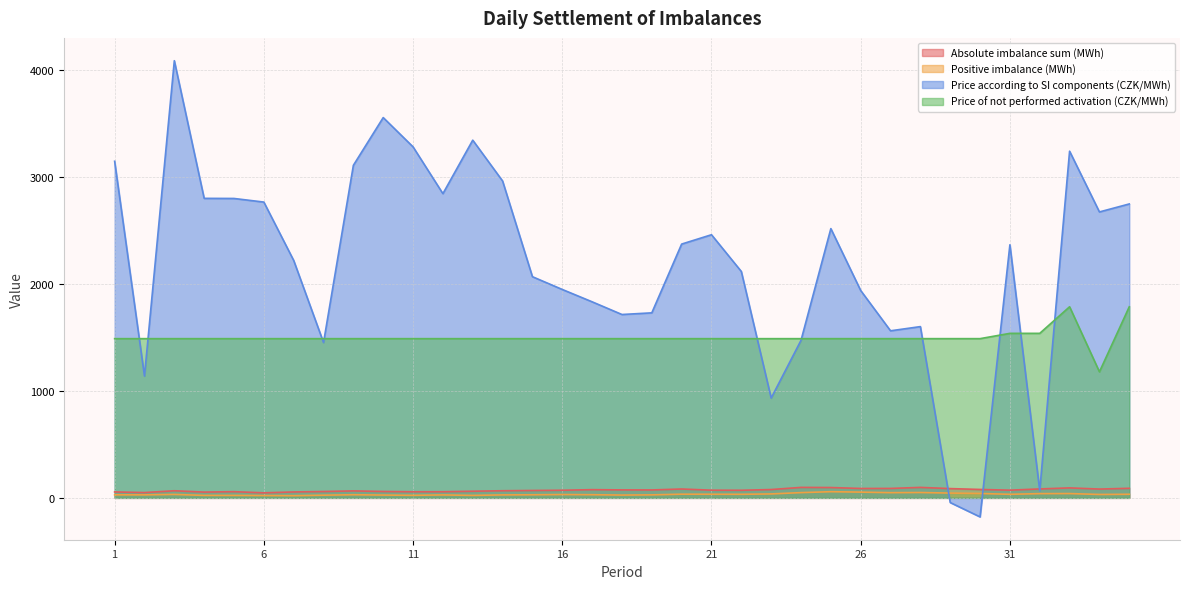

What is the value of the Price according to SI components (CZK/MWh) point at the 31st from the left?

2367.4